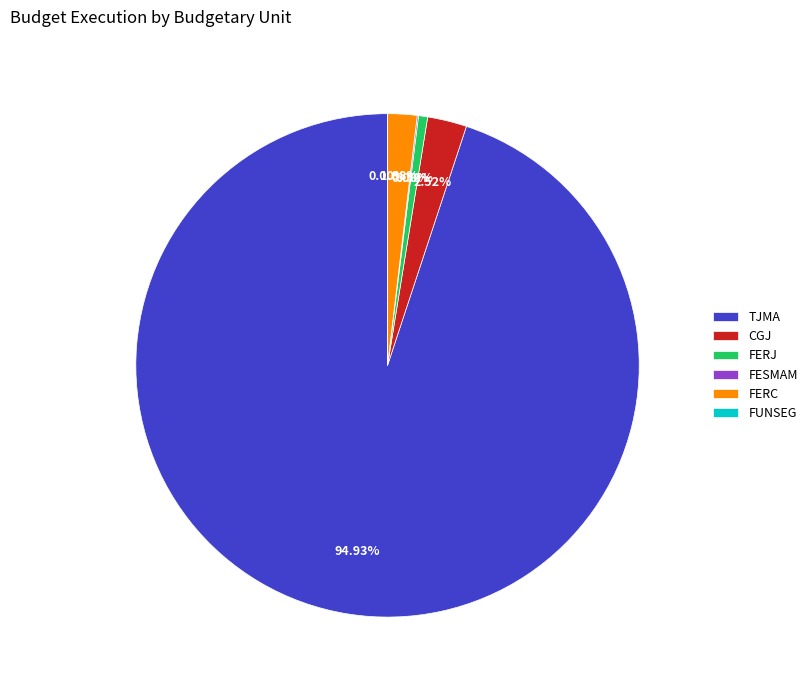

Which category has the biggest portion of the pie?

TJMA